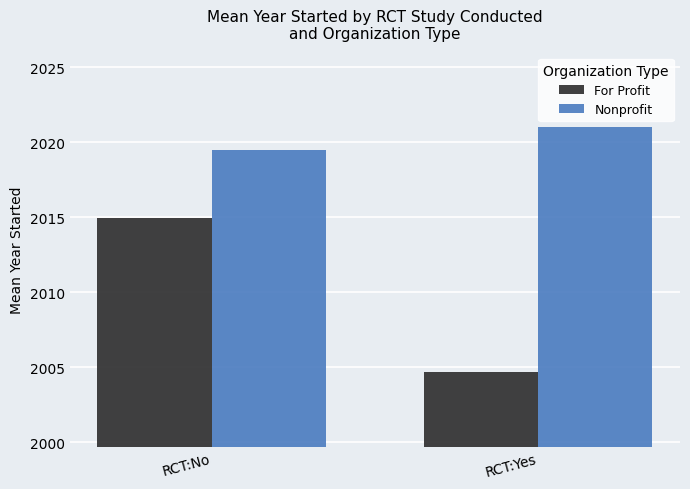

Are the bars grouped side by side (vs. stacked)?

Yes